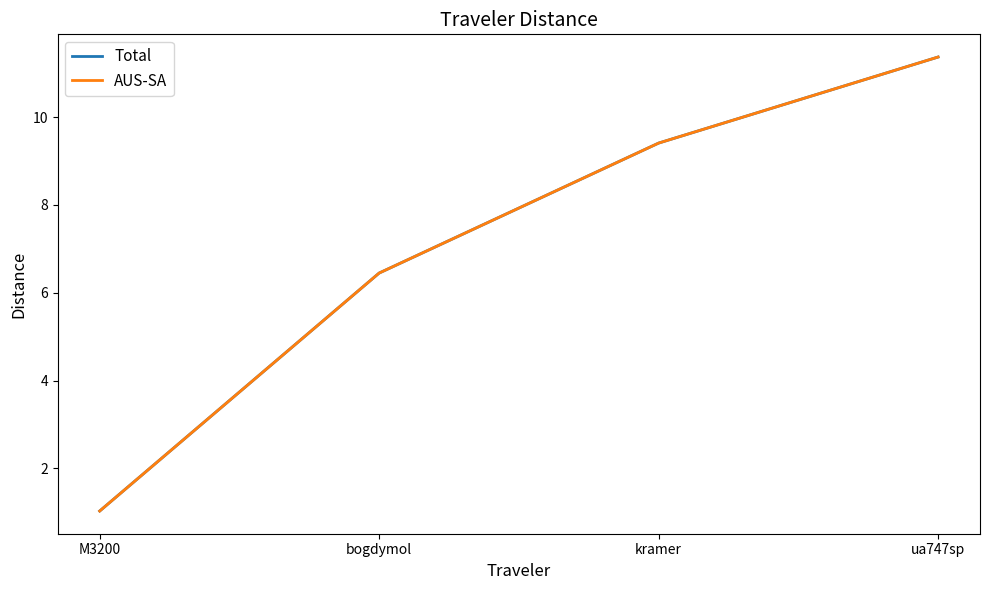

What is the sum of the Total values at bogdymol and ua747sp?

17.8